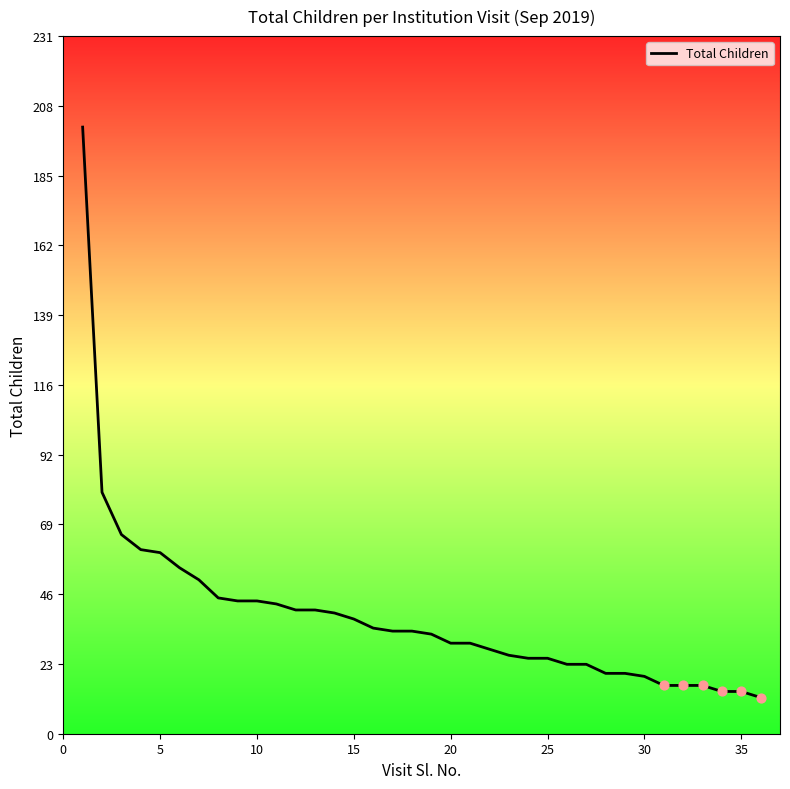

What is the difference between the maximum and minimum values?

189